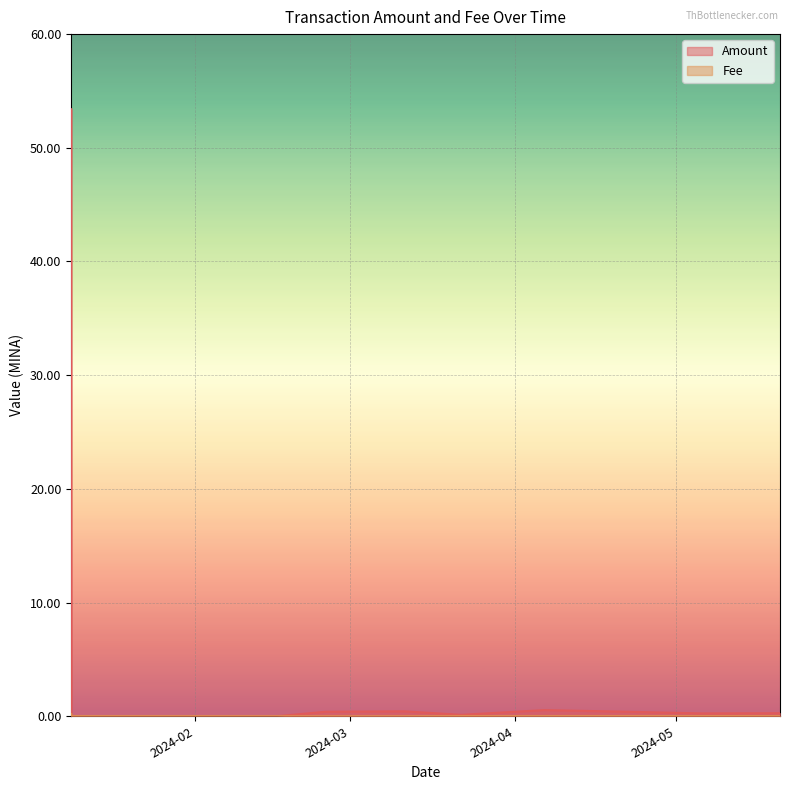

True or false: Fee has a value of 0.0 at 2024-02-25 09:21:00.

True